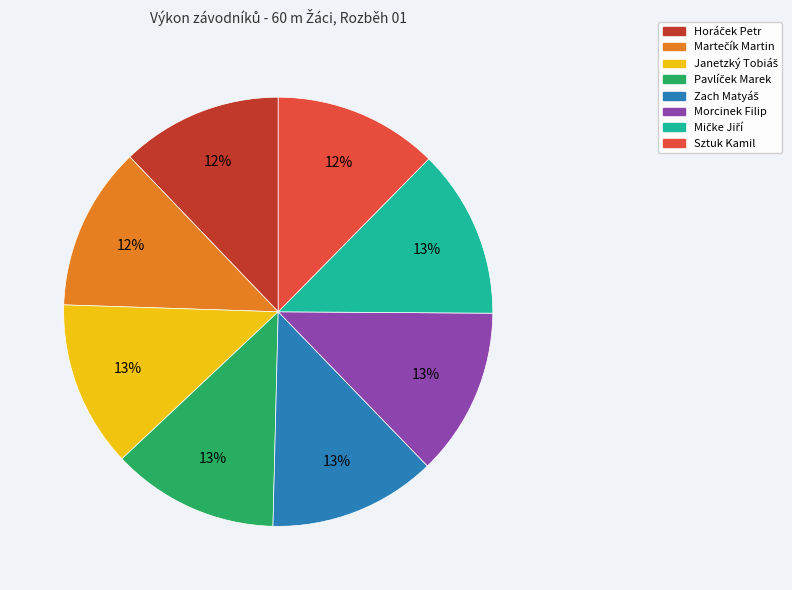

Is there any slice that represents more than half of the pie?

No